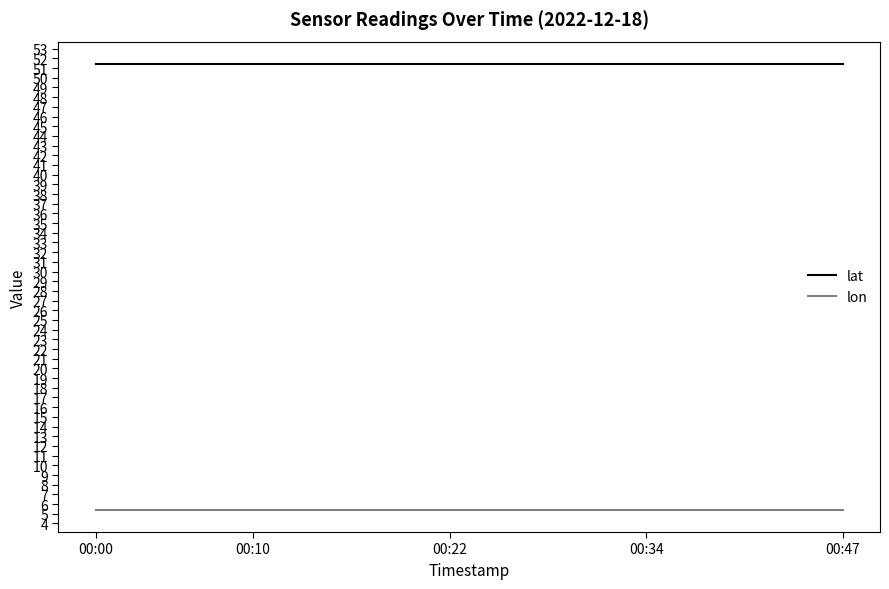

How many lines are shown in the chart?

2